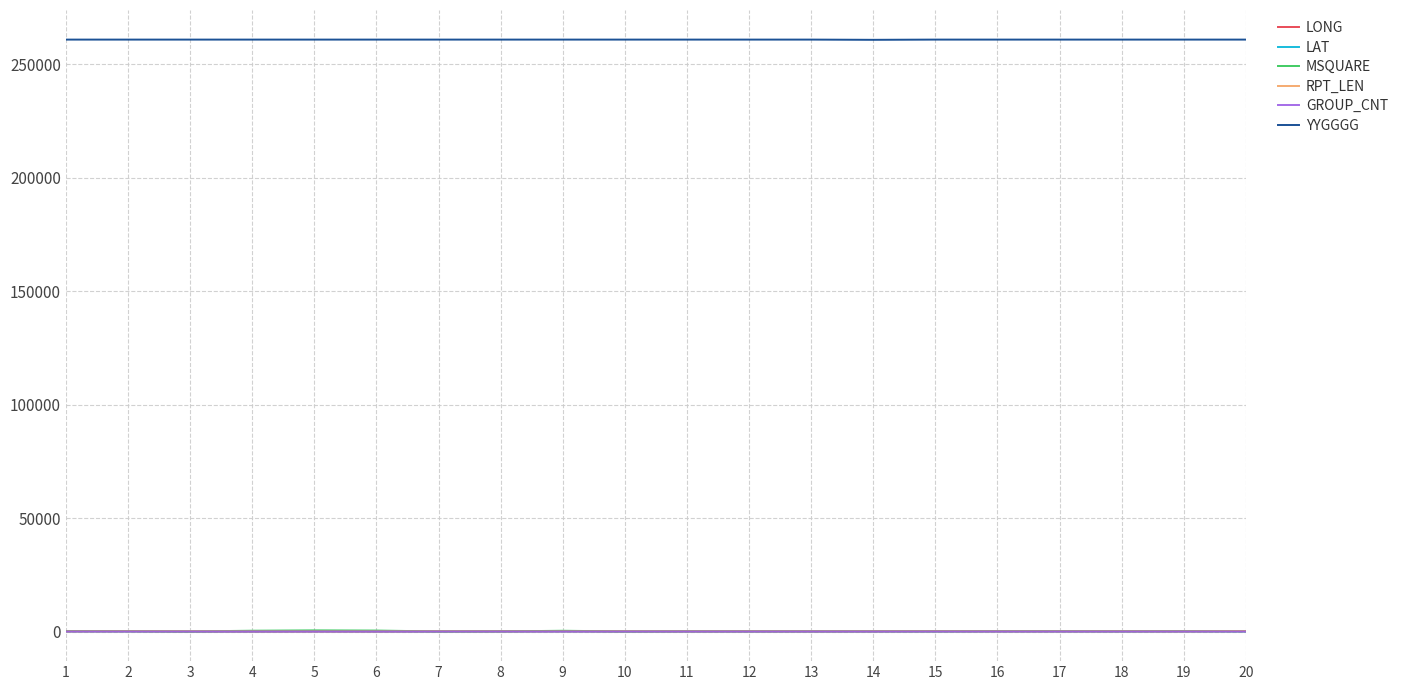

After their last crossing, which series has the higher values: LAT or RPT_LEN?

RPT_LEN